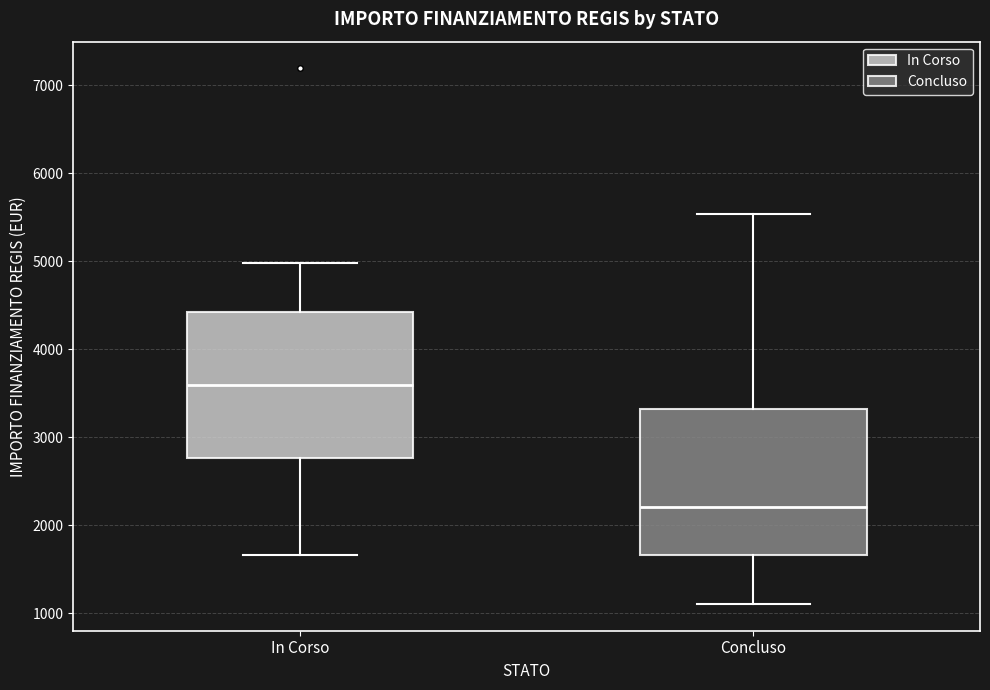

Which box has the highest median line?

In Corso